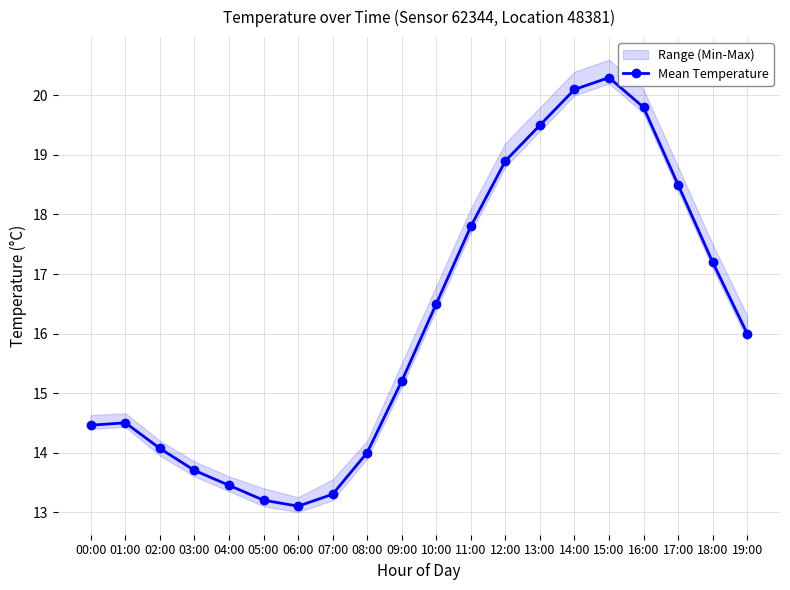

What is the maximum value shown in the chart?

20.3